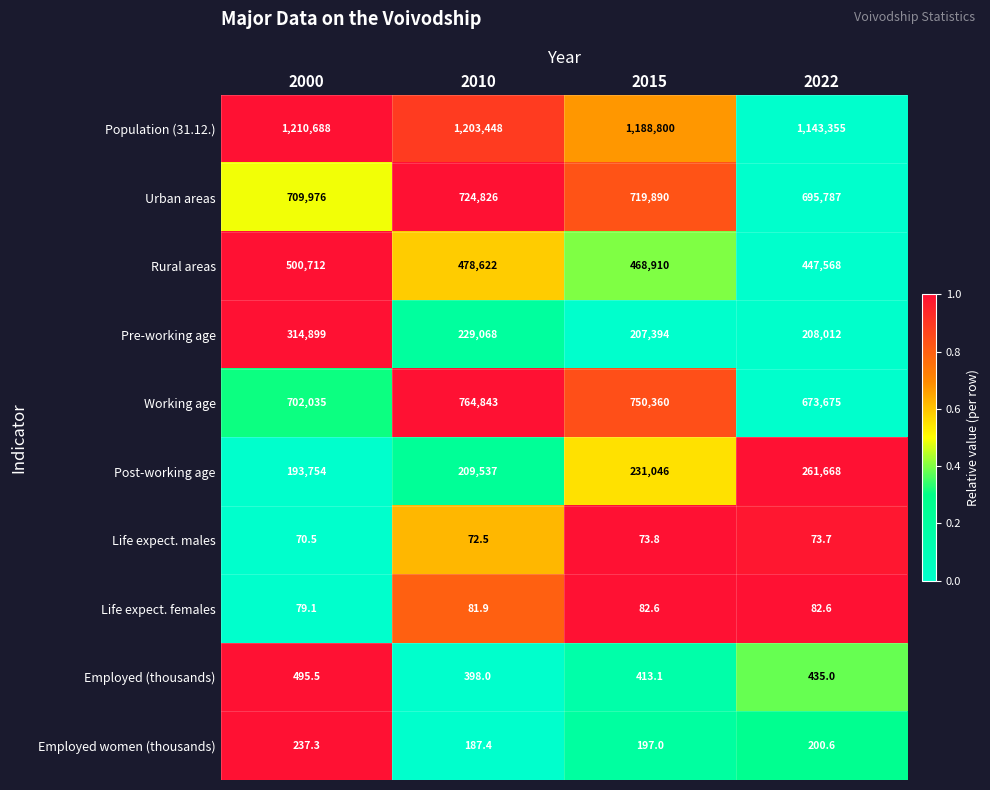

Count the Population (31.12.) values in the range 1188800 to 1210688.

3